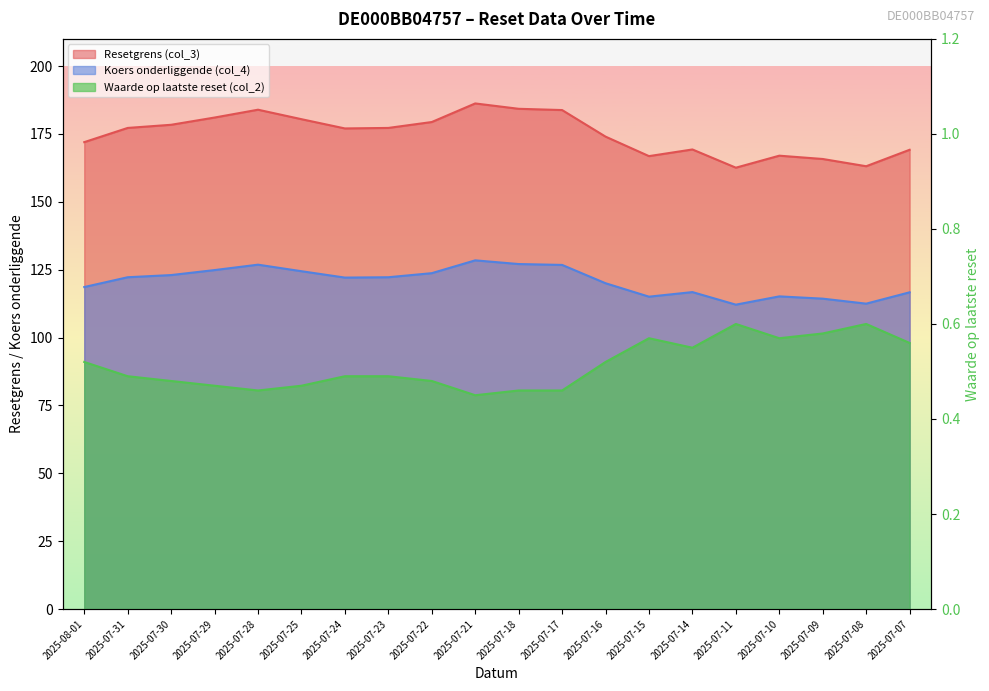

True or false: Waarde op laatste reset (col_2) and Resetgrens (col_3) cross at least once.

False